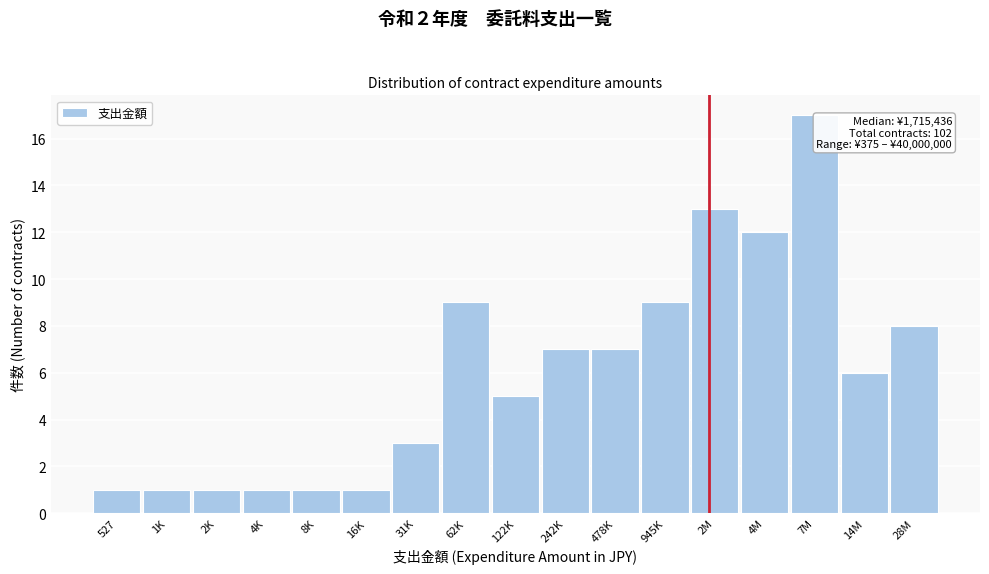

Reading left to right, list all the values displayed in this chart.

1	1	1	1	1	1	3	9	5	7	7	9	13	12	17	6	8